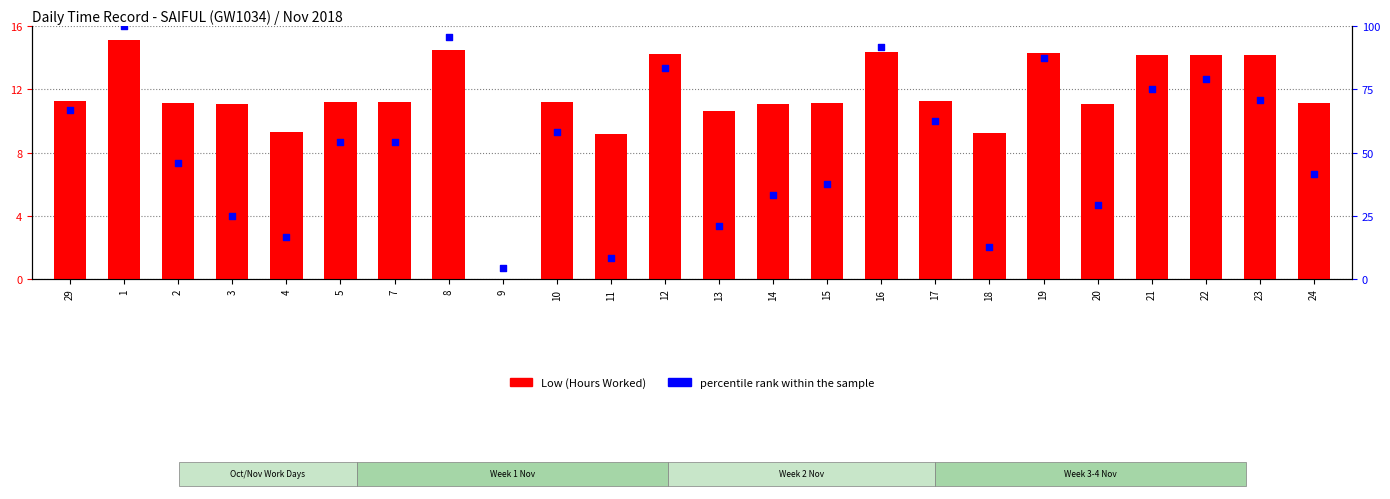

Which series reaches the maximum Y coordinate?

percentile rank within the sample